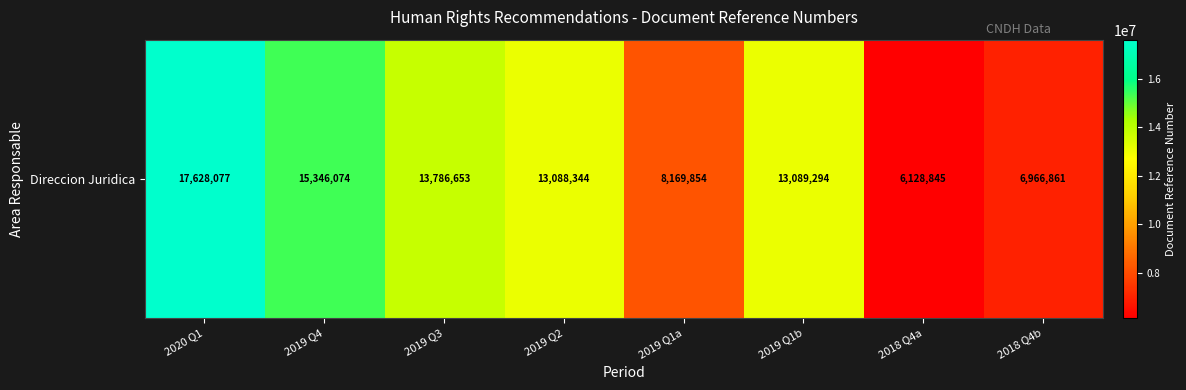

How many data points are above 13089294?

3